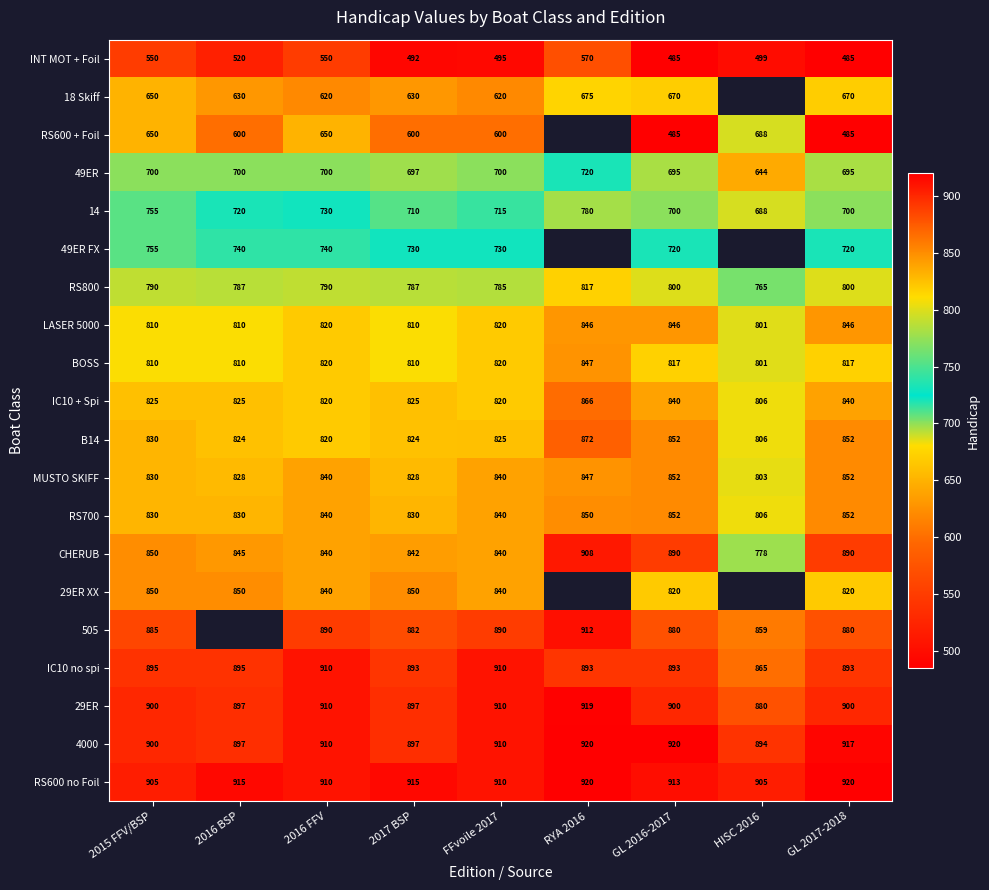

The 29ER series shows 1374 at RYA 2016. True or false?

False